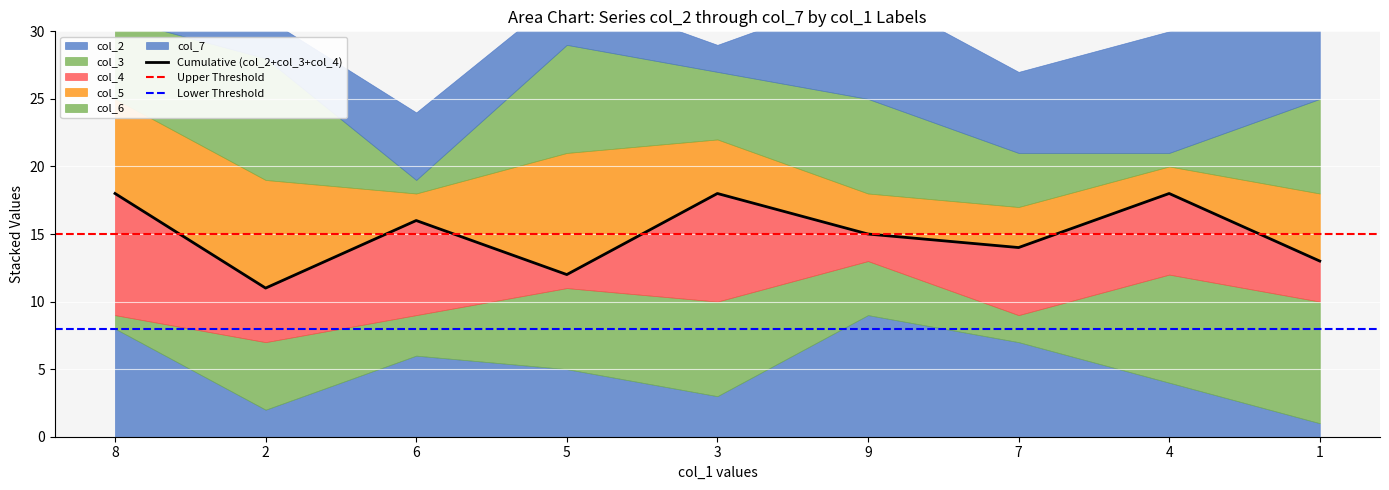

True or false: col_6 has more than 1 points higher than both neighbors.

True